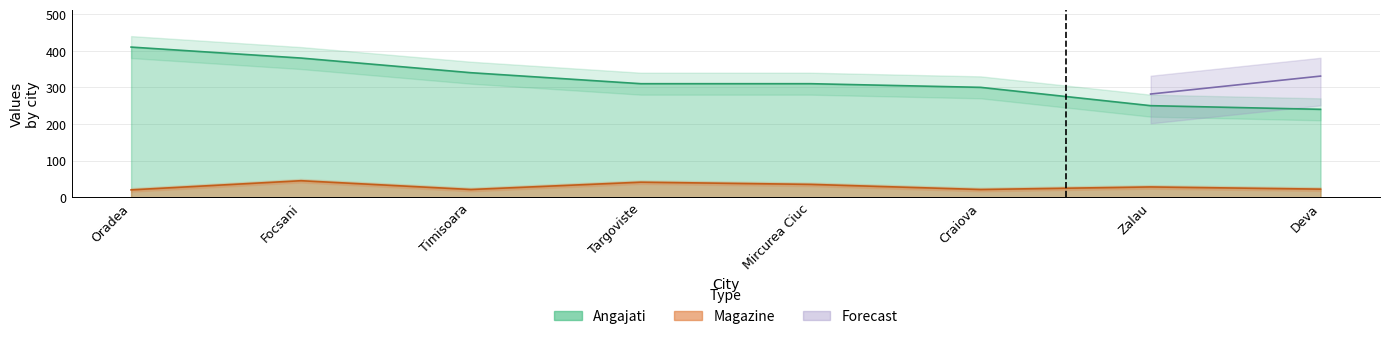

True or false: Angajati and Magazine intersect in this chart.

False